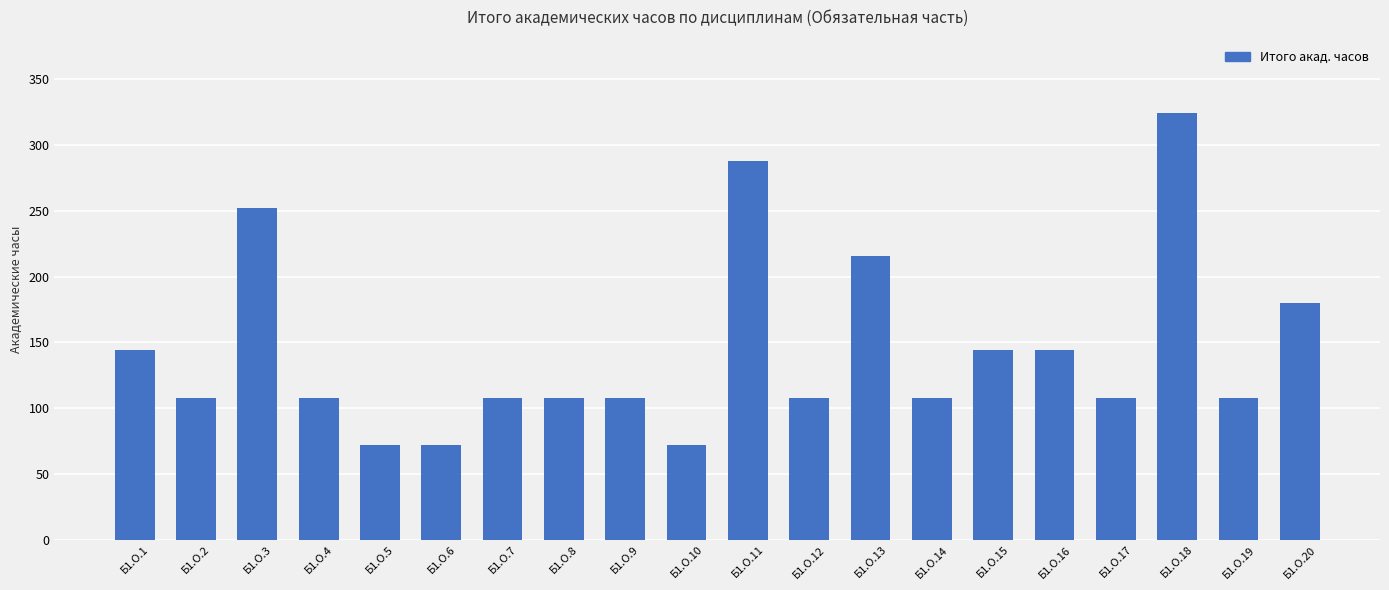

What is the minimum value shown in the chart?

72